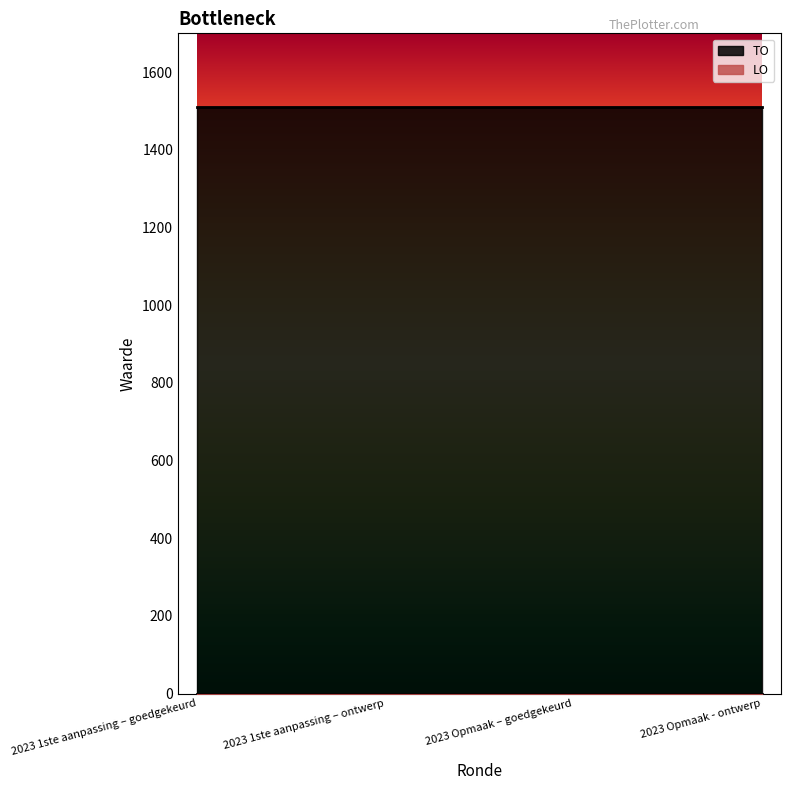

What are all the series names shown in the legend?

TO, LO